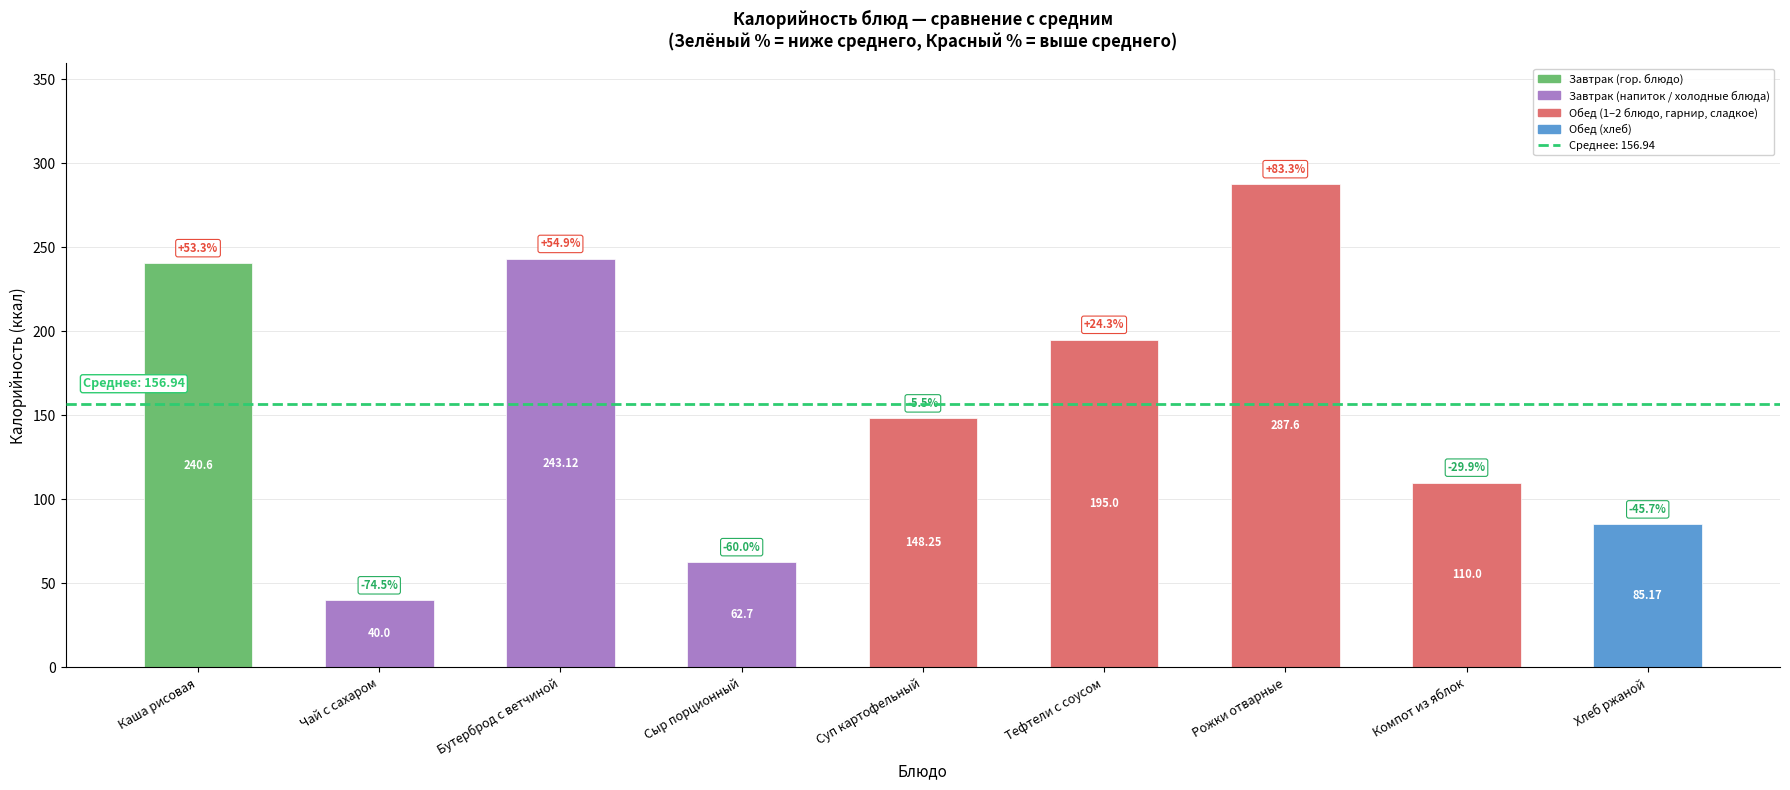

What is the smallest value displayed?

40.0